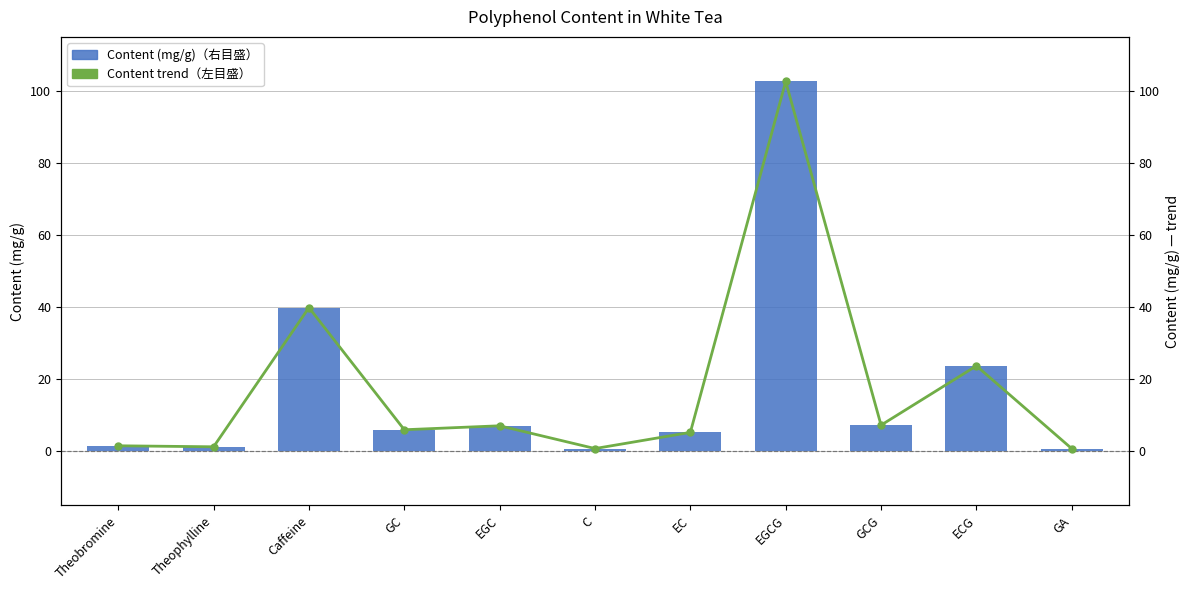

What is the average value of the Content trend series?

17.8